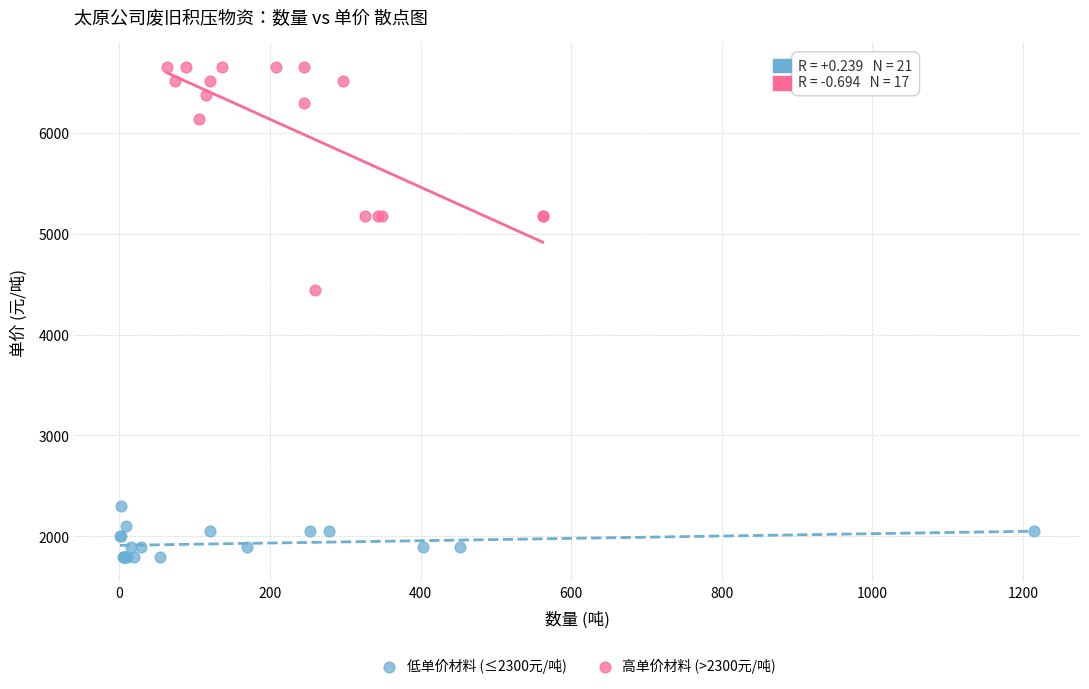

Which series reaches the minimum Y coordinate?

低单价材料 (≤2300元/吨)